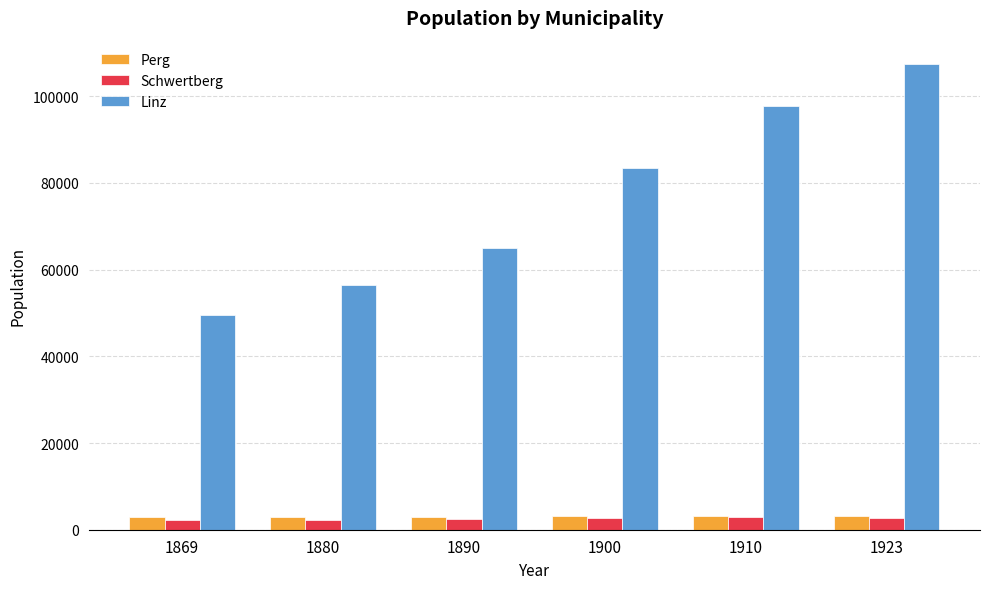

At how many categories does at least one series exceed 34353?

6